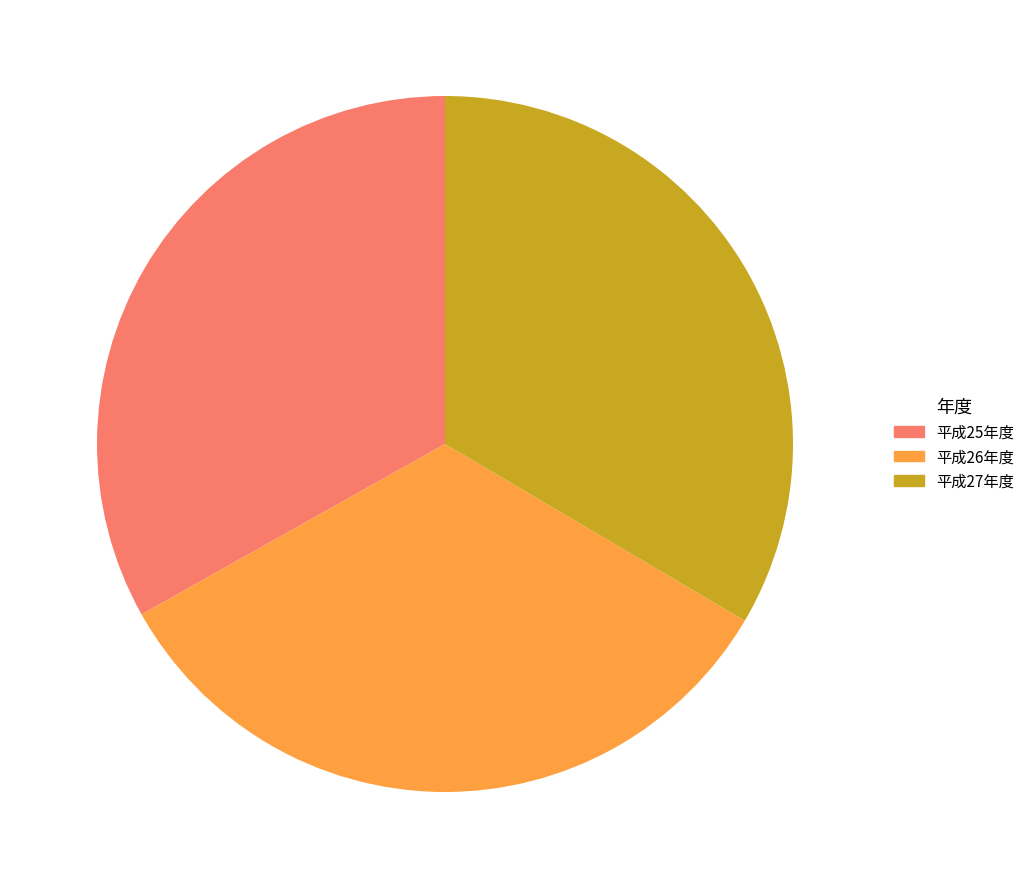

Does 平成27年度 account for over 50% of the chart?

No